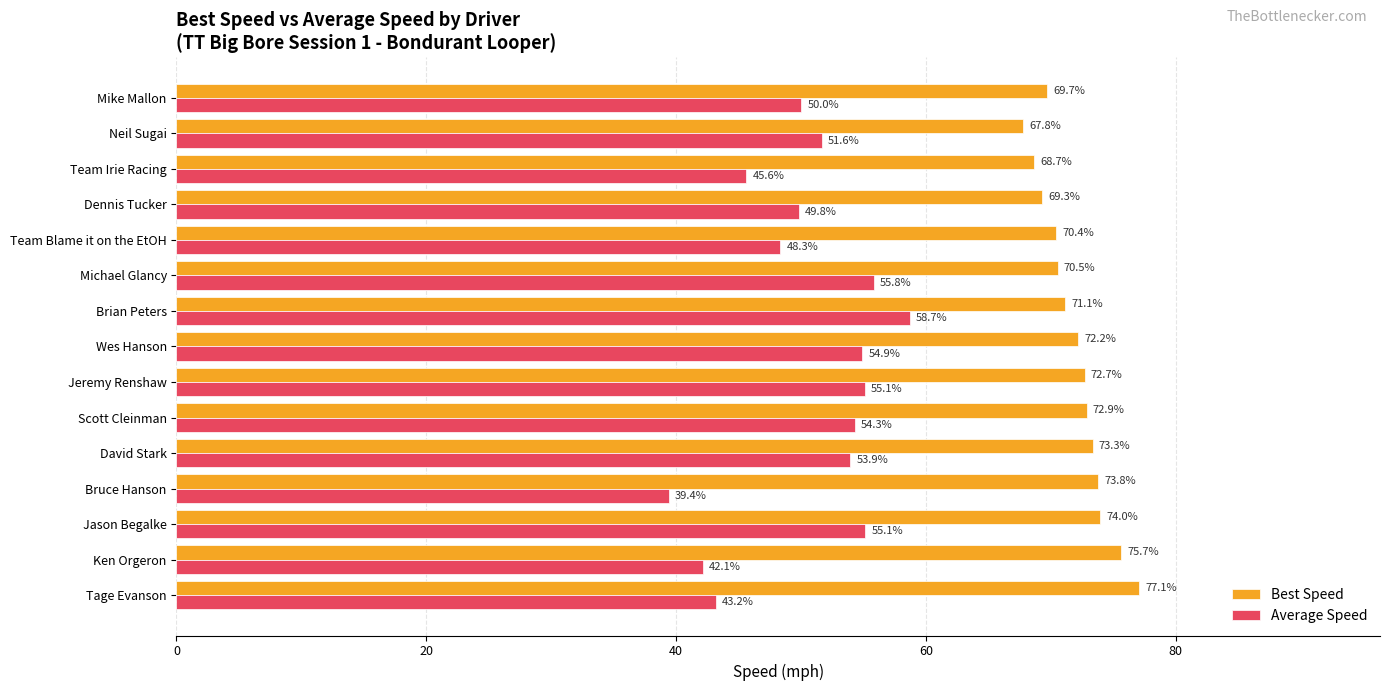

True or false: Best Speed has a value of 70.5 at Michael Glancy.

True